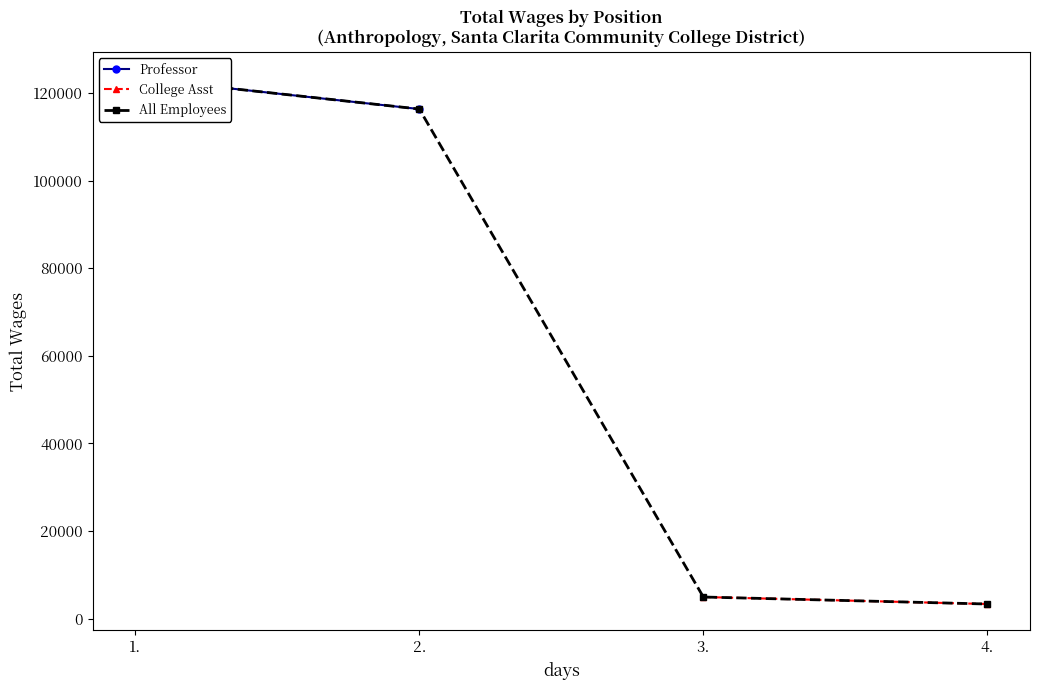

What is the difference between the Professor values at 1. and 2.?

7064